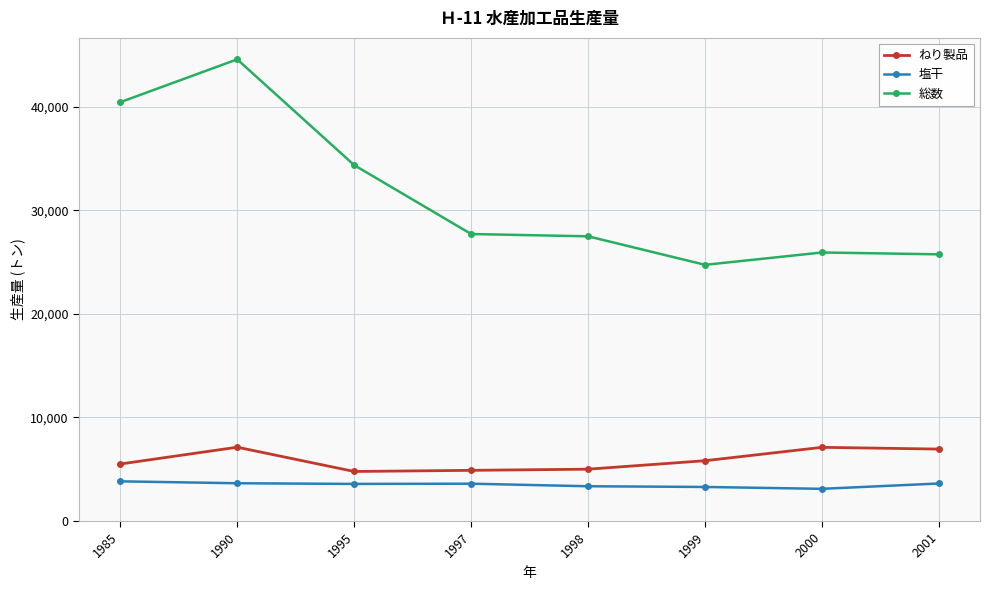

Which series changed the most between 1985 and 1995?

総数